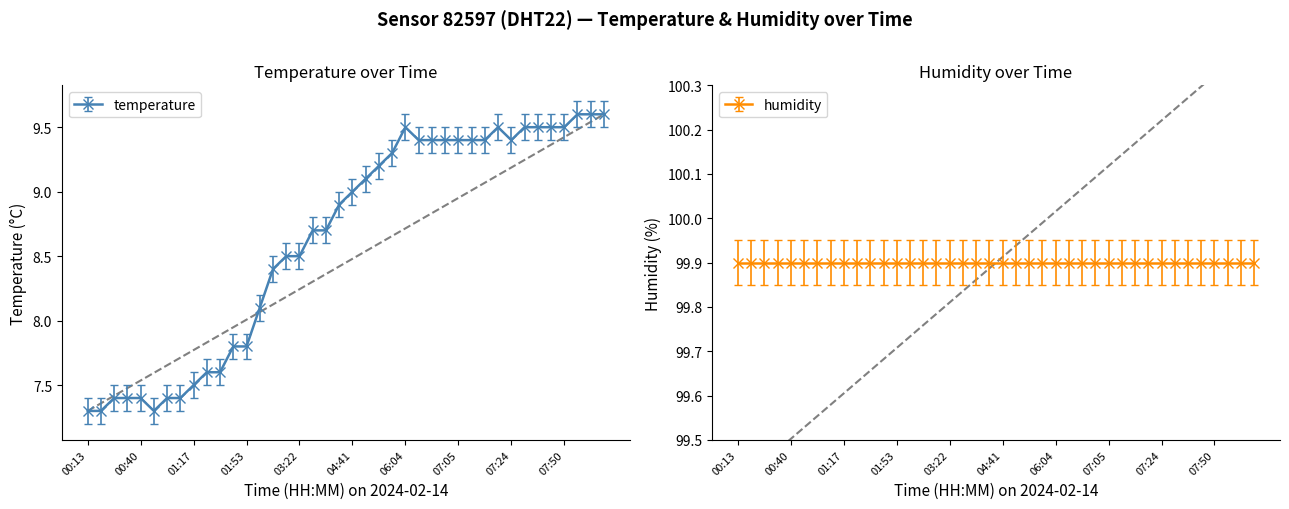

What is the value of the 24th point from the left?

9.3